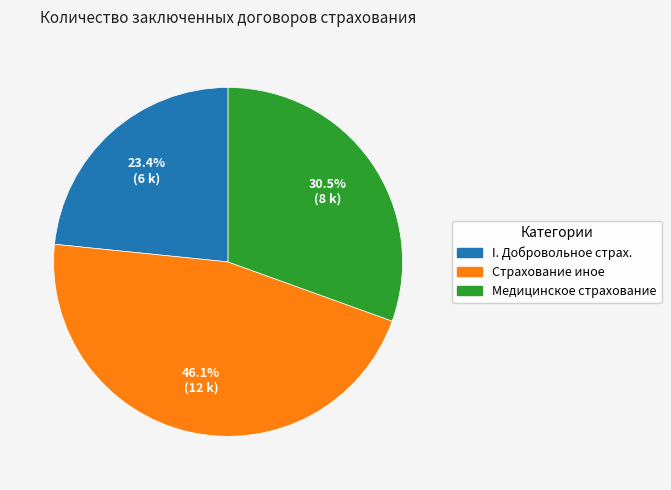

Does any single category account for the majority?

No